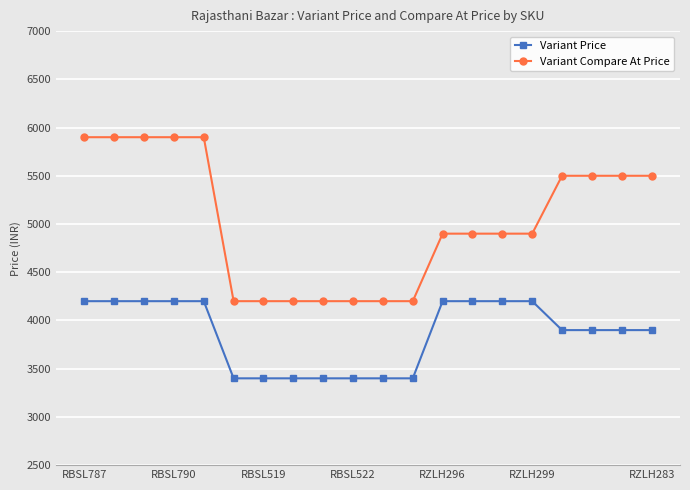

What are all the series names shown in the legend?

Variant Price, Variant Compare At Price